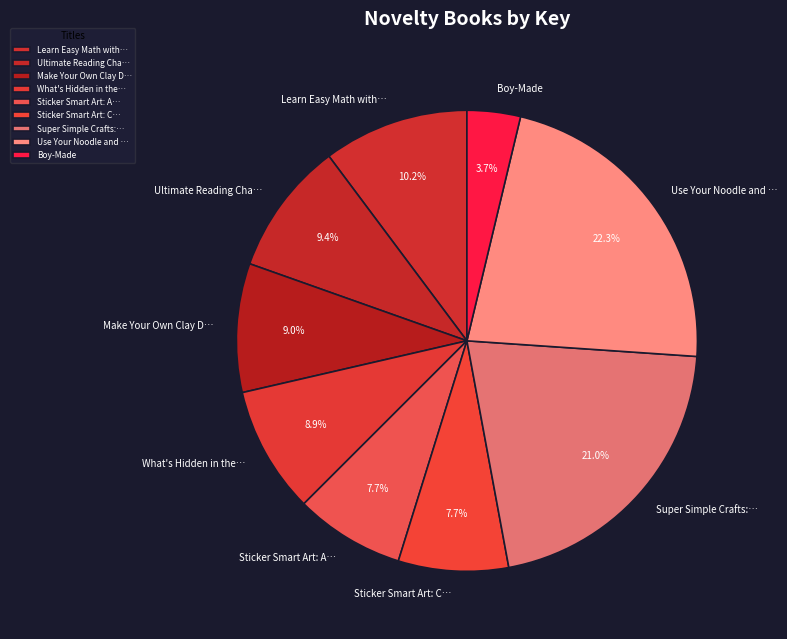

How many segments does this pie chart have?

9